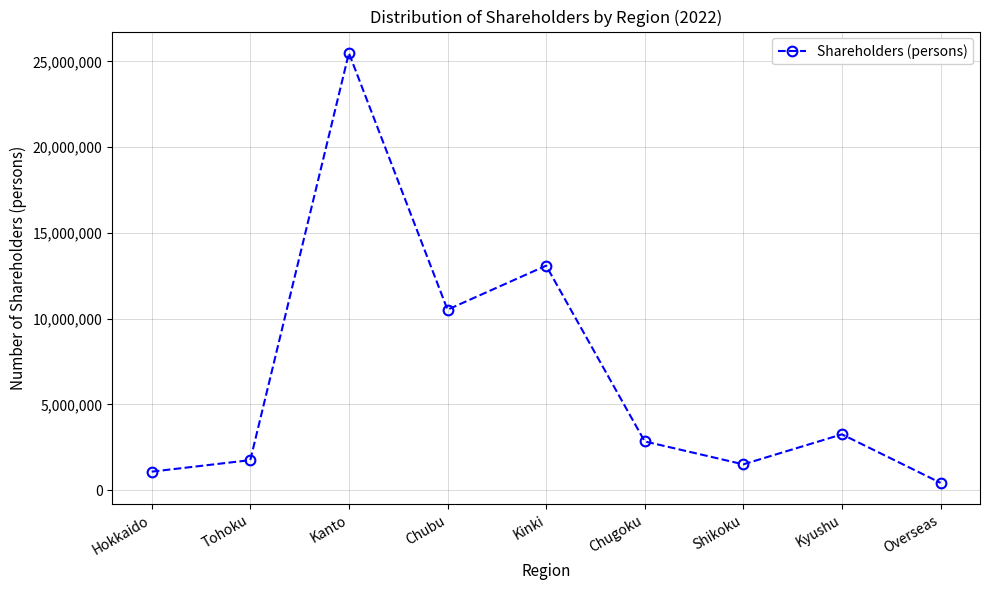

True or false: the data shows 25492203 at Kanto.

True